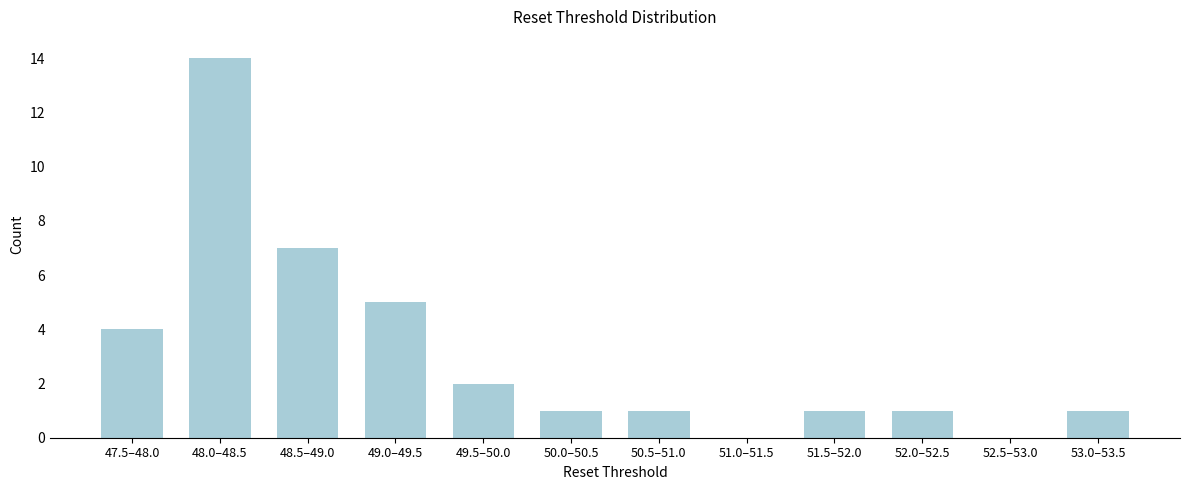

Reading left to right, extract all data points from this chart.

47.5–48.0=4	48.0–48.5=14	48.5–49.0=7	49.0–49.5=5	49.5–50.0=2	50.0–50.5=1	50.5–51.0=1	51.0–51.5=0	51.5–52.0=1	52.0–52.5=1	52.5–53.0=0	53.0–53.5=1